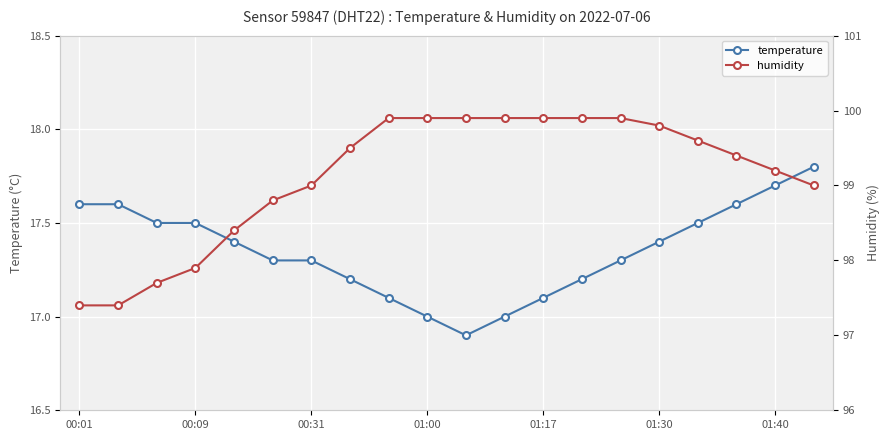

The value of humidity at 7 is 43.5. True or false?

False